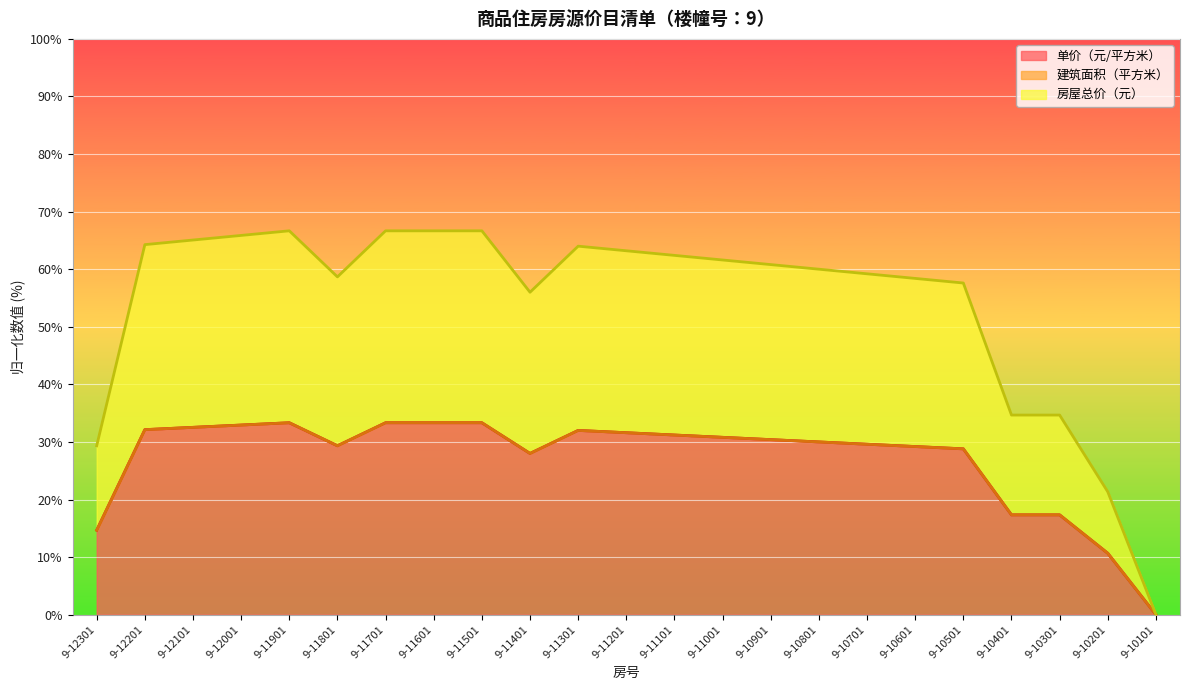

What is the difference between the maximum and minimum values in the 房屋总价（元） series?

33.3